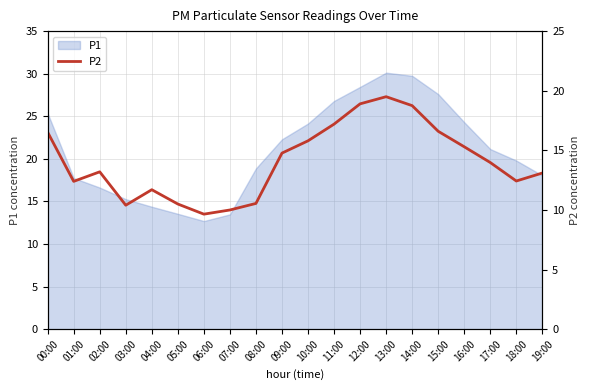

The value of P1 at 13:00 is 30.1. True or false?

True